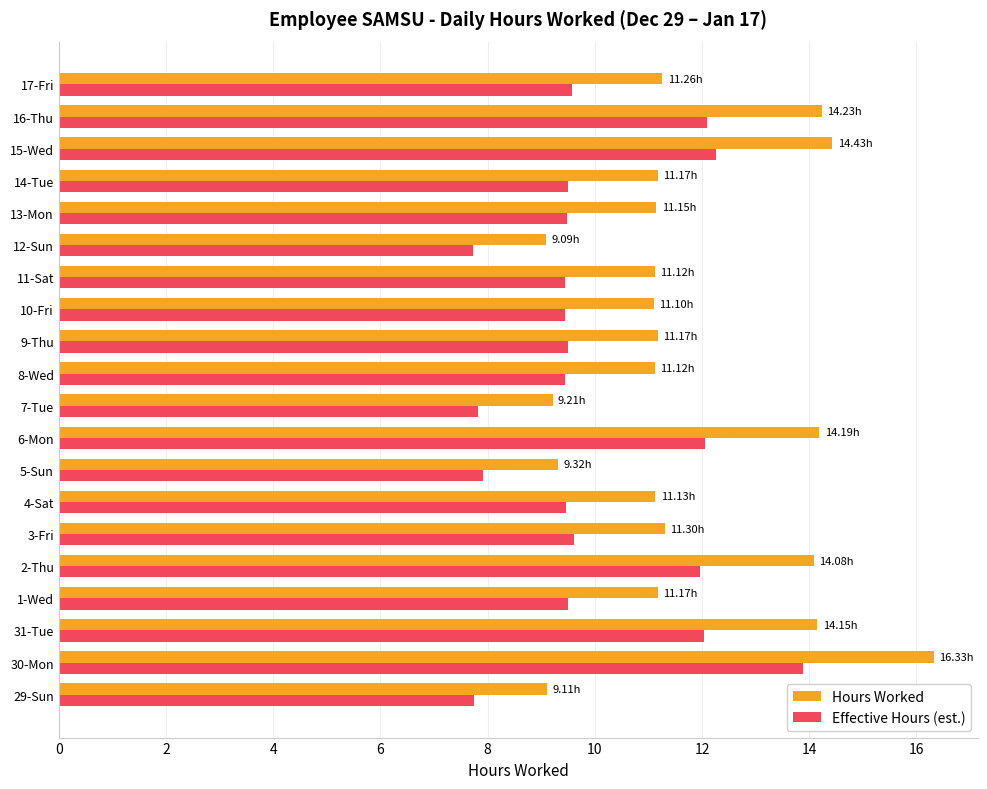

How many values in the Hours Worked series are below 11?

4